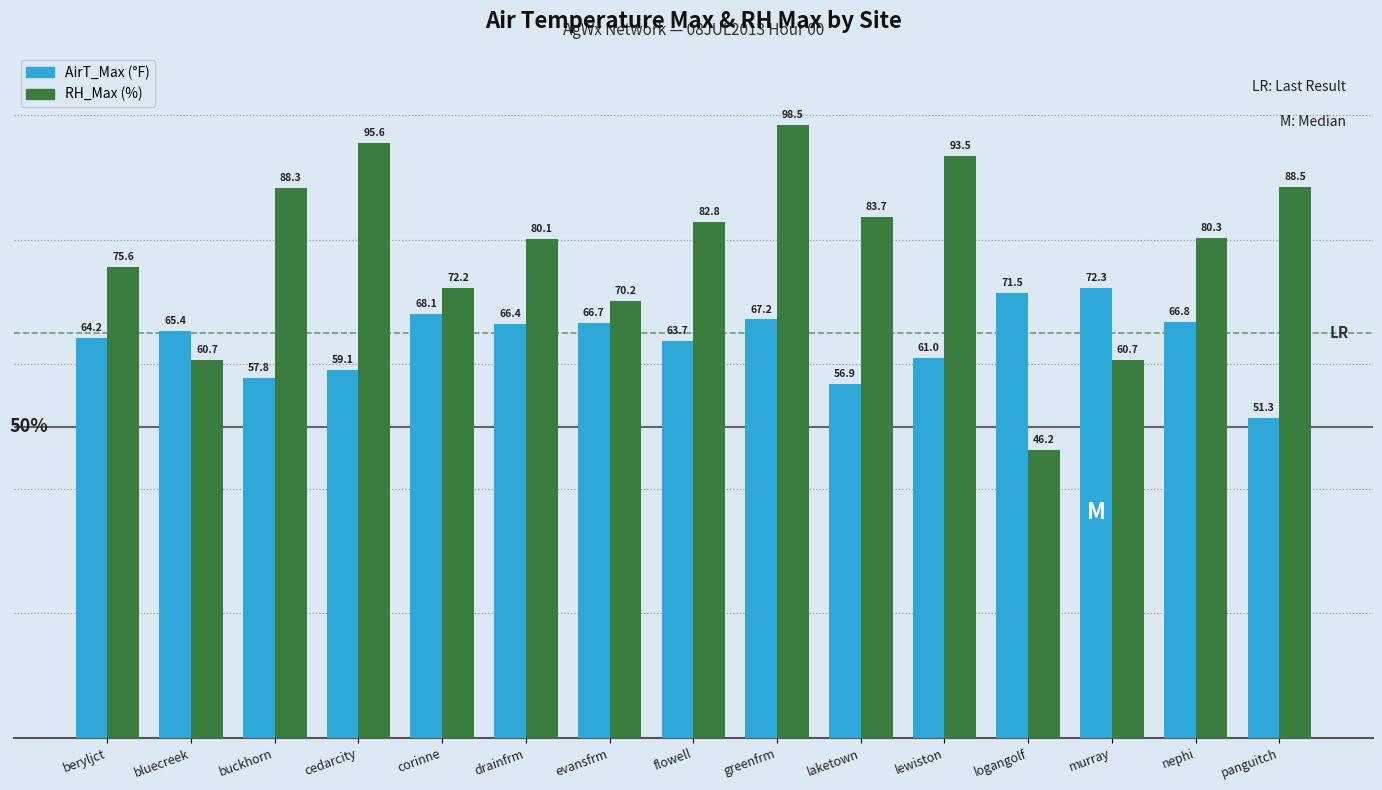

Are the bars horizontal?

No